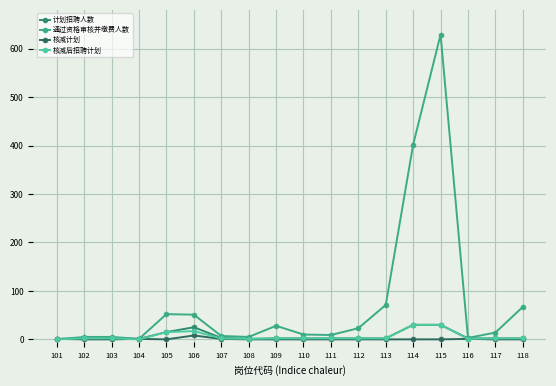

Is this an area chart (filled region under the line)?

No